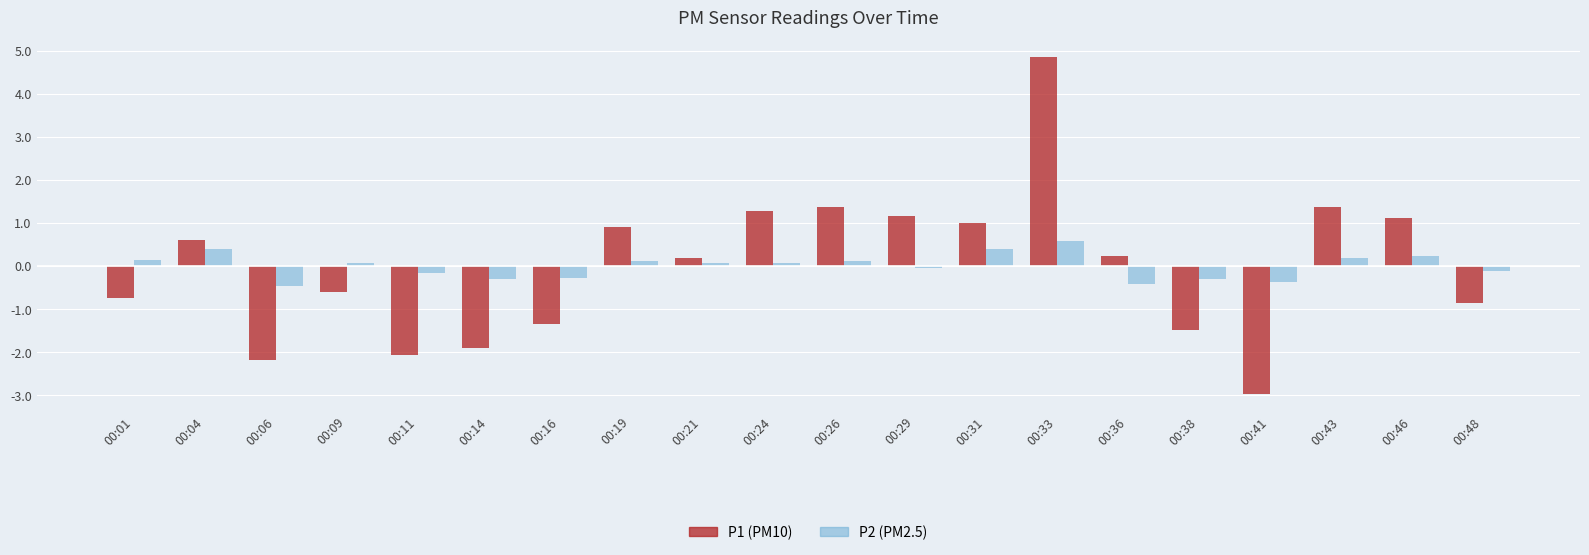

How many data points in P2 (PM2.5) are above 0?

11